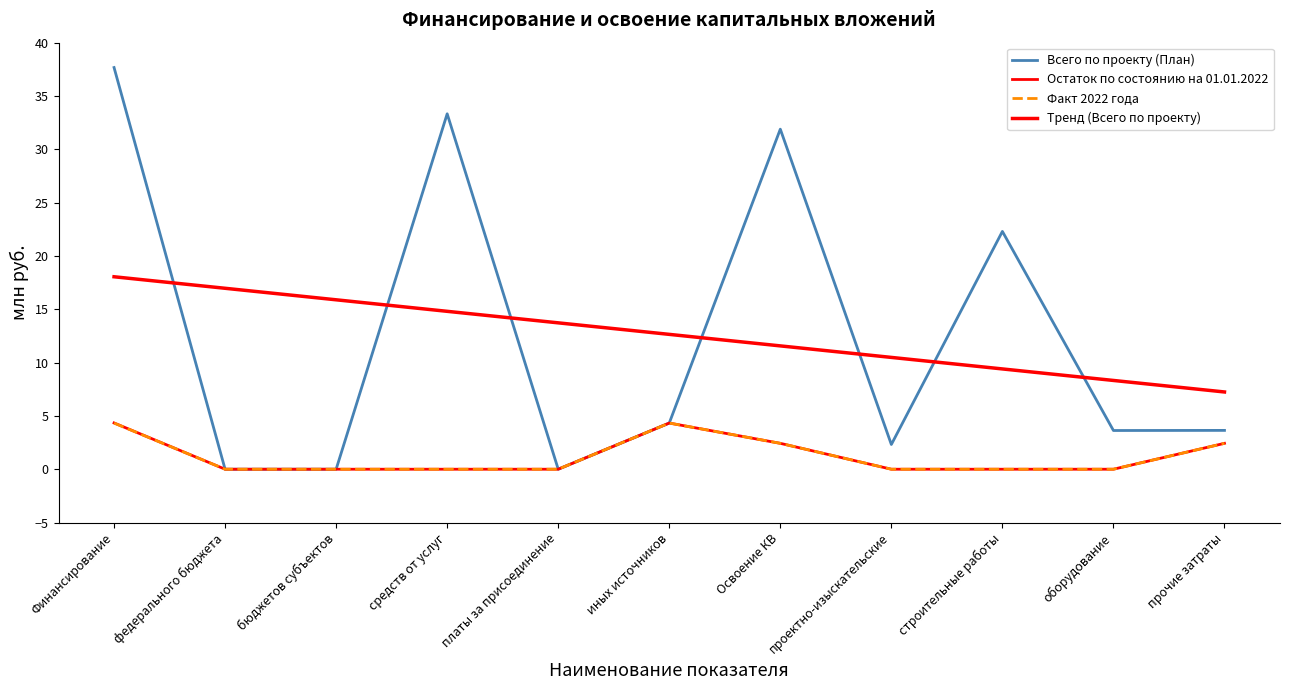

At which label is Тренд (Всего по проекту) closest to 12?

Освоение КВ